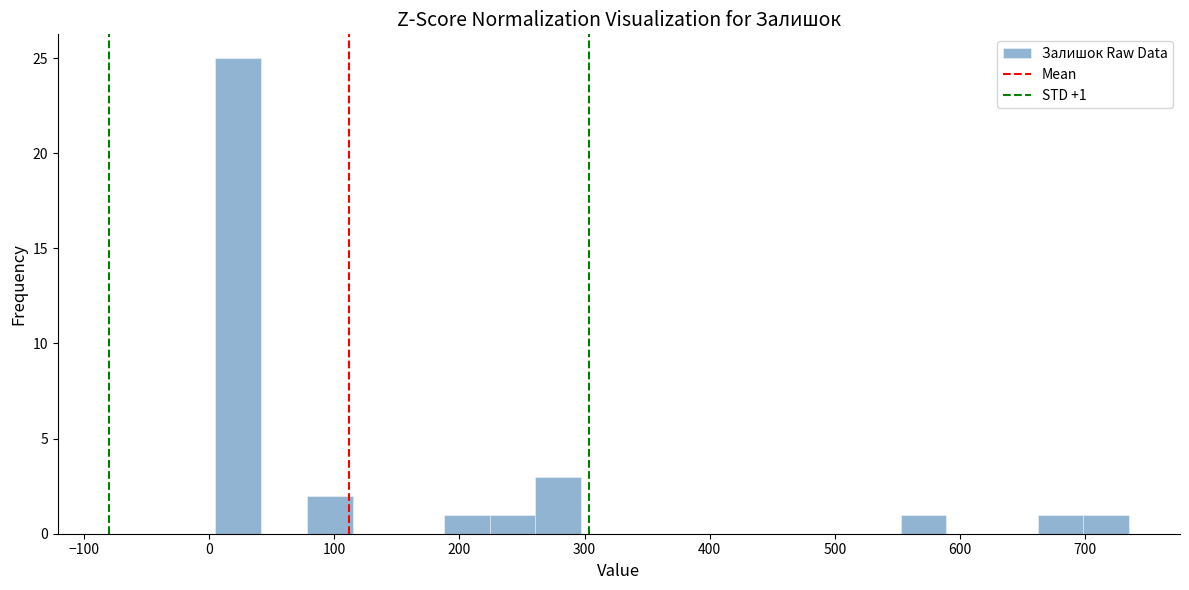

Read against the x-axis, roughly where is the centre of the tallest bar?

20